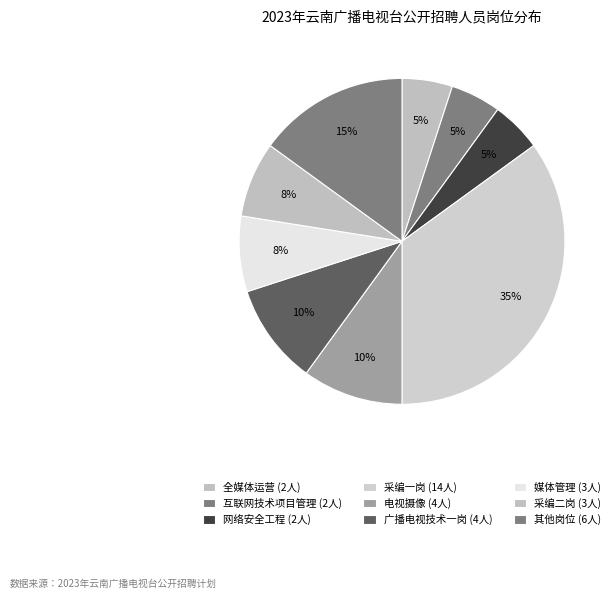

How many slices are in this pie chart?

9